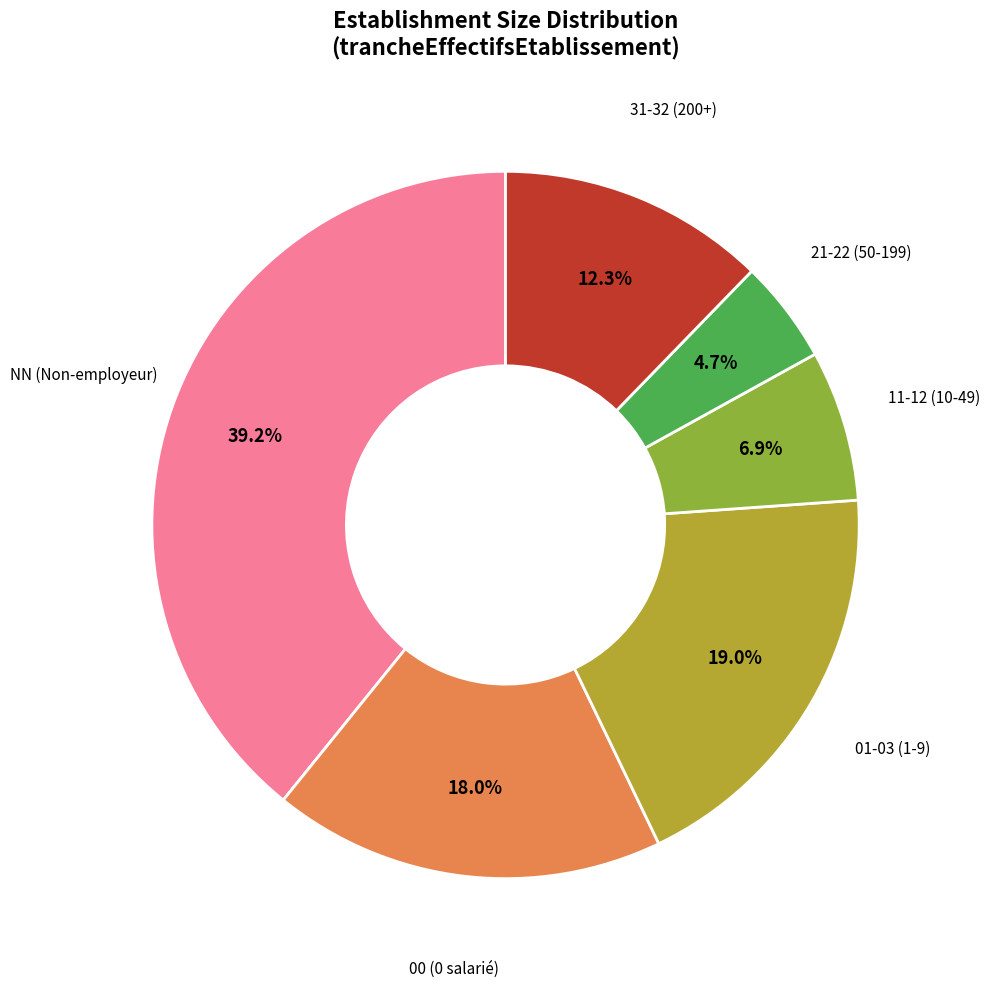

How many slices are in this pie chart?

6